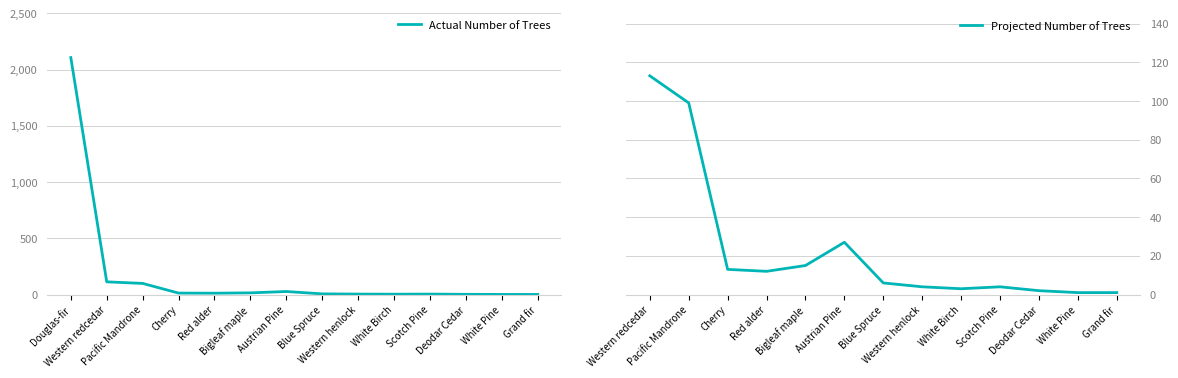

What is the approximate value at Pacific Mandrone?

99